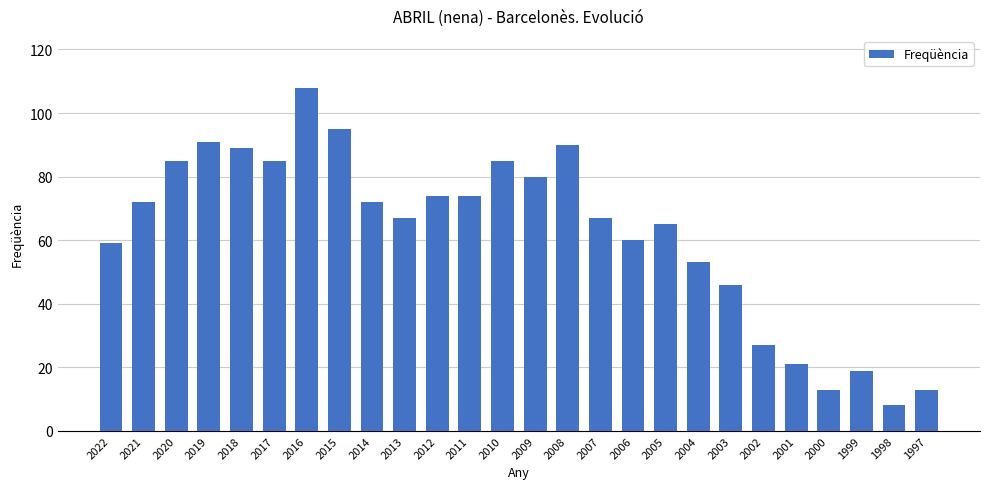

True or false: the data shows 85 at 2020.

True